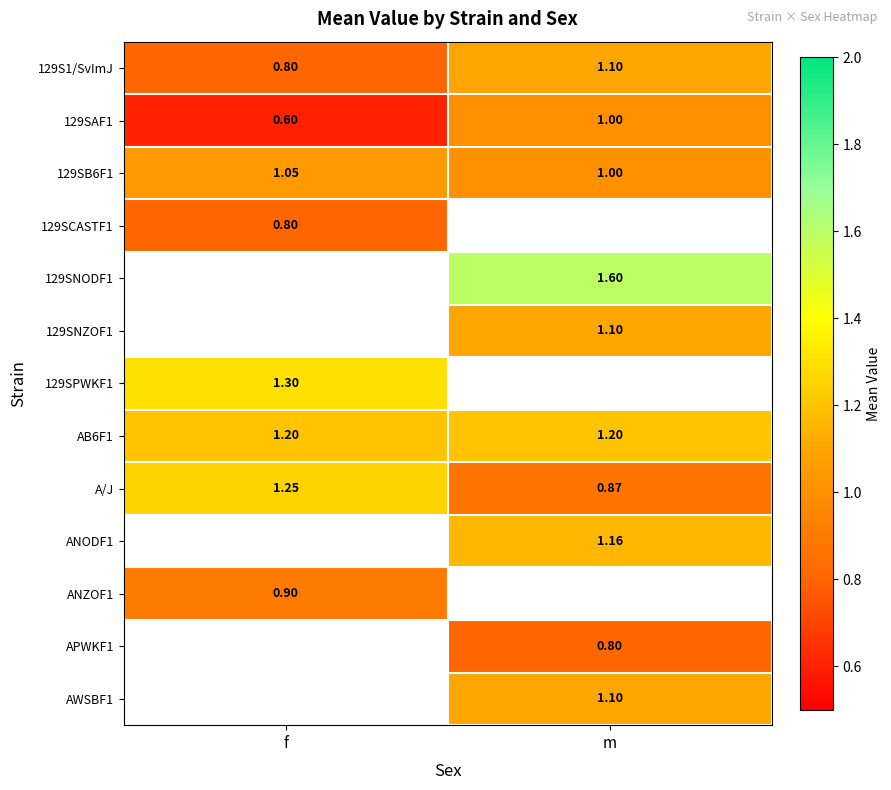

At which label does 129SAF1 reach its peak?

m